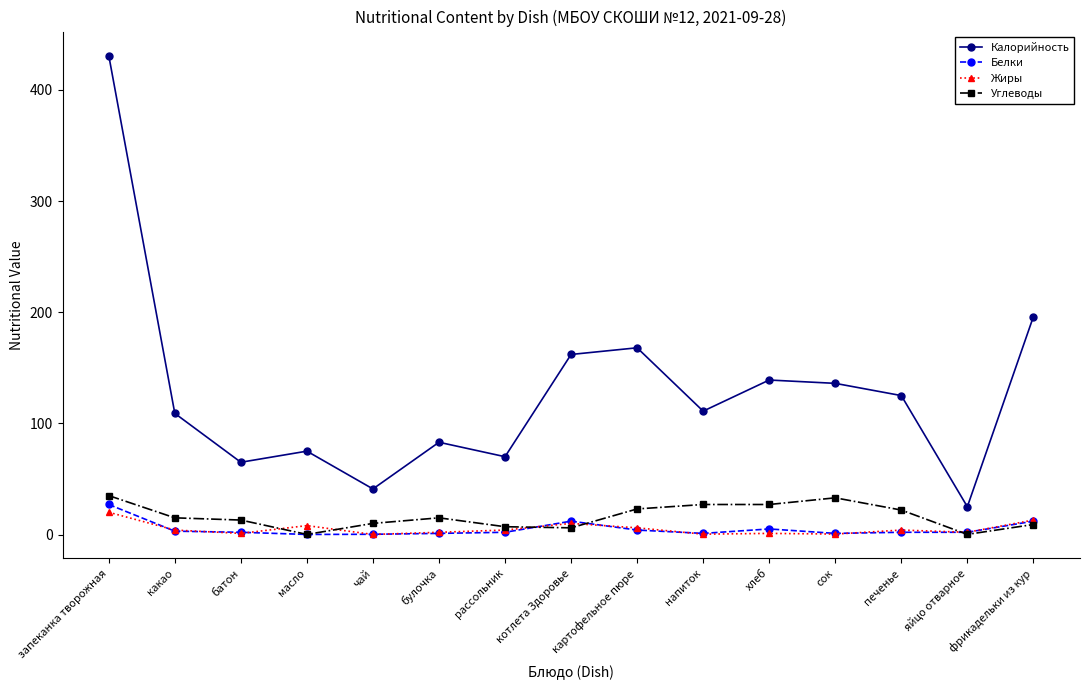

What is the maximum value for Углеводы?

35.0